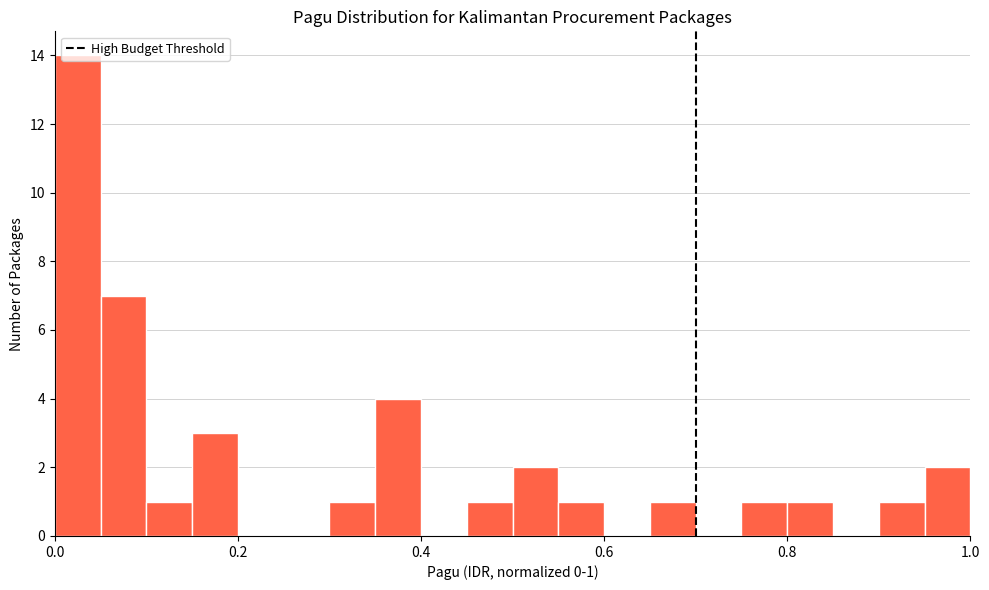

Read against the x-axis, roughly where is the centre of the tallest bar?

0.02